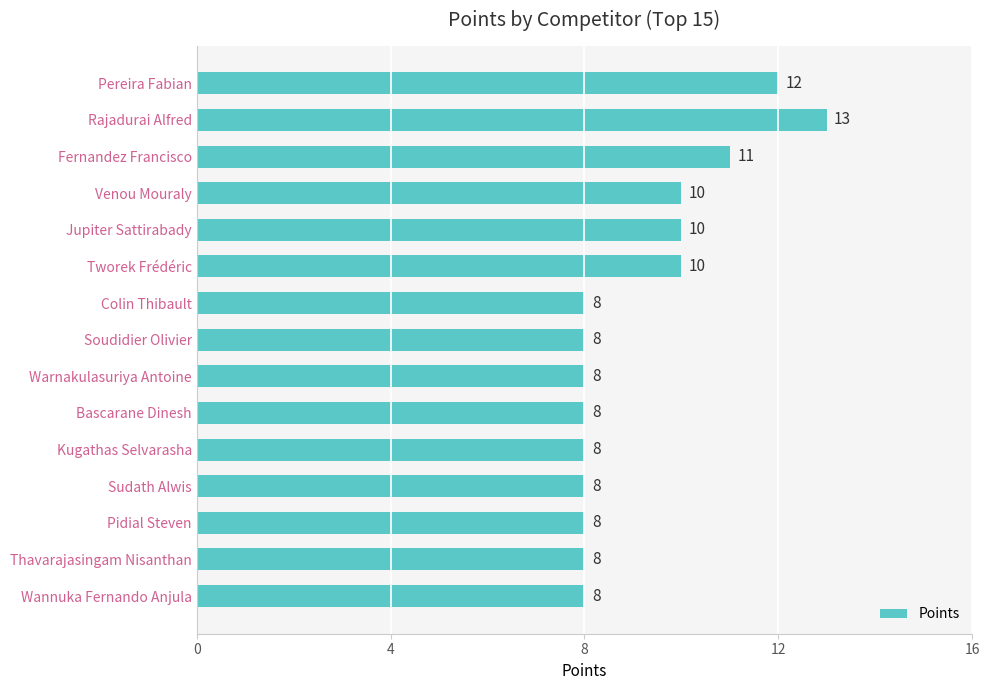

Count the values in the range 8 to 10.

12